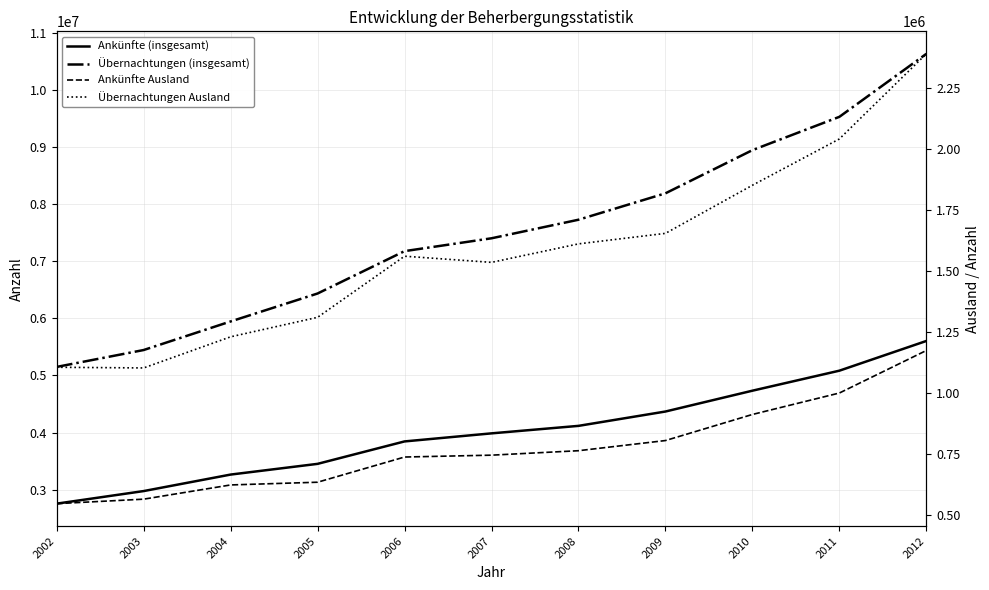

At which category does the chart reach its peak across all series?

2012